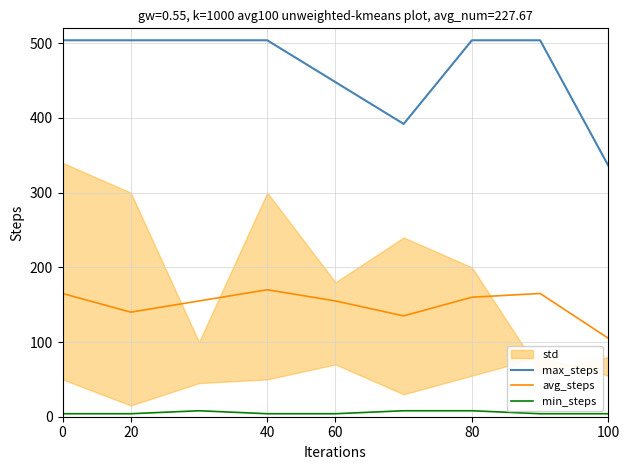

How many data points does each series have?

9